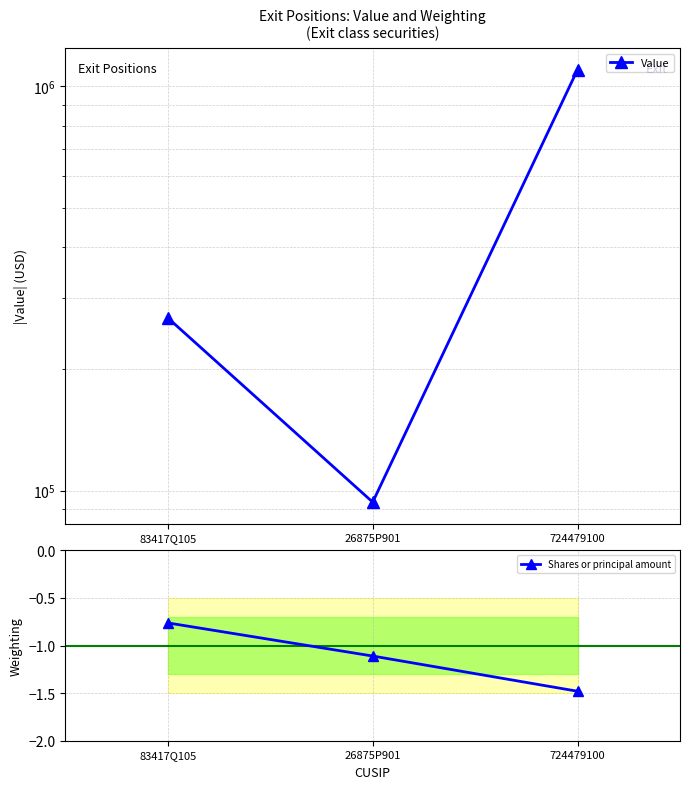

Which series has the largest total across all categories?

Value